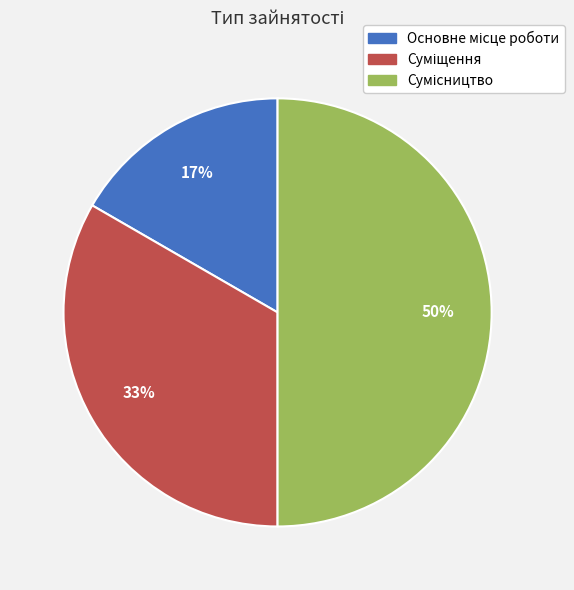

To the nearest percent, what is the difference between the largest and smallest slice percentages?

33%